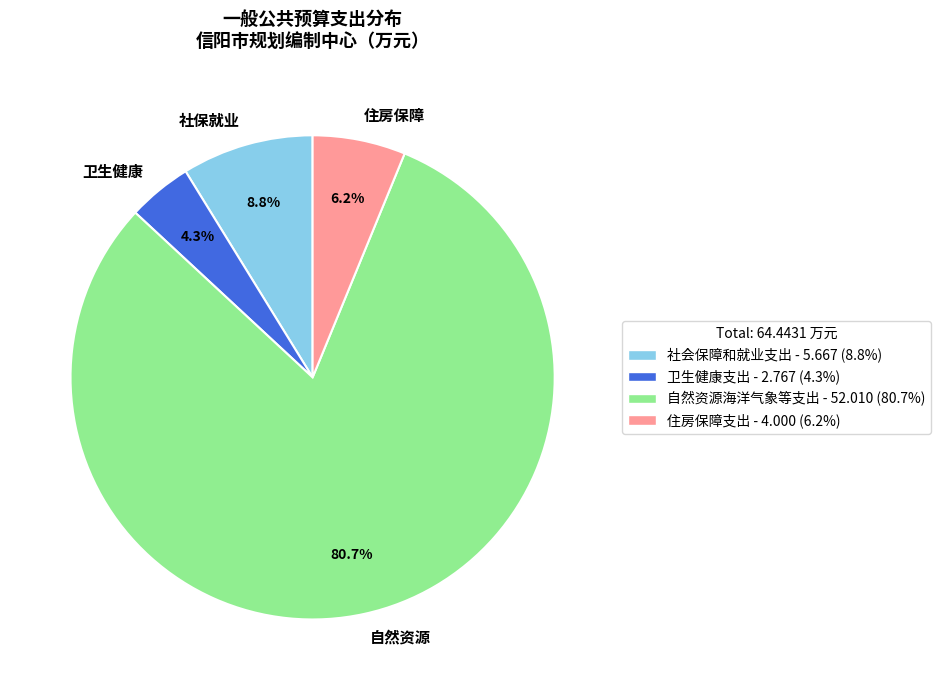

Which category has the smallest portion of the pie?

卫生健康支出